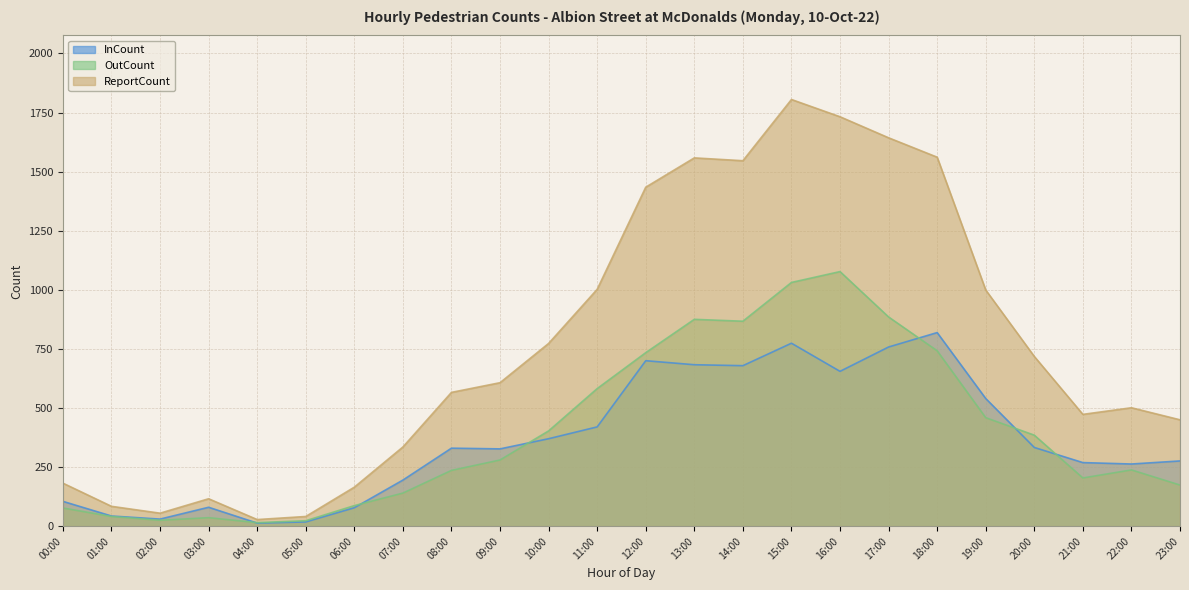

What is the total value across all series at 05:00?

82